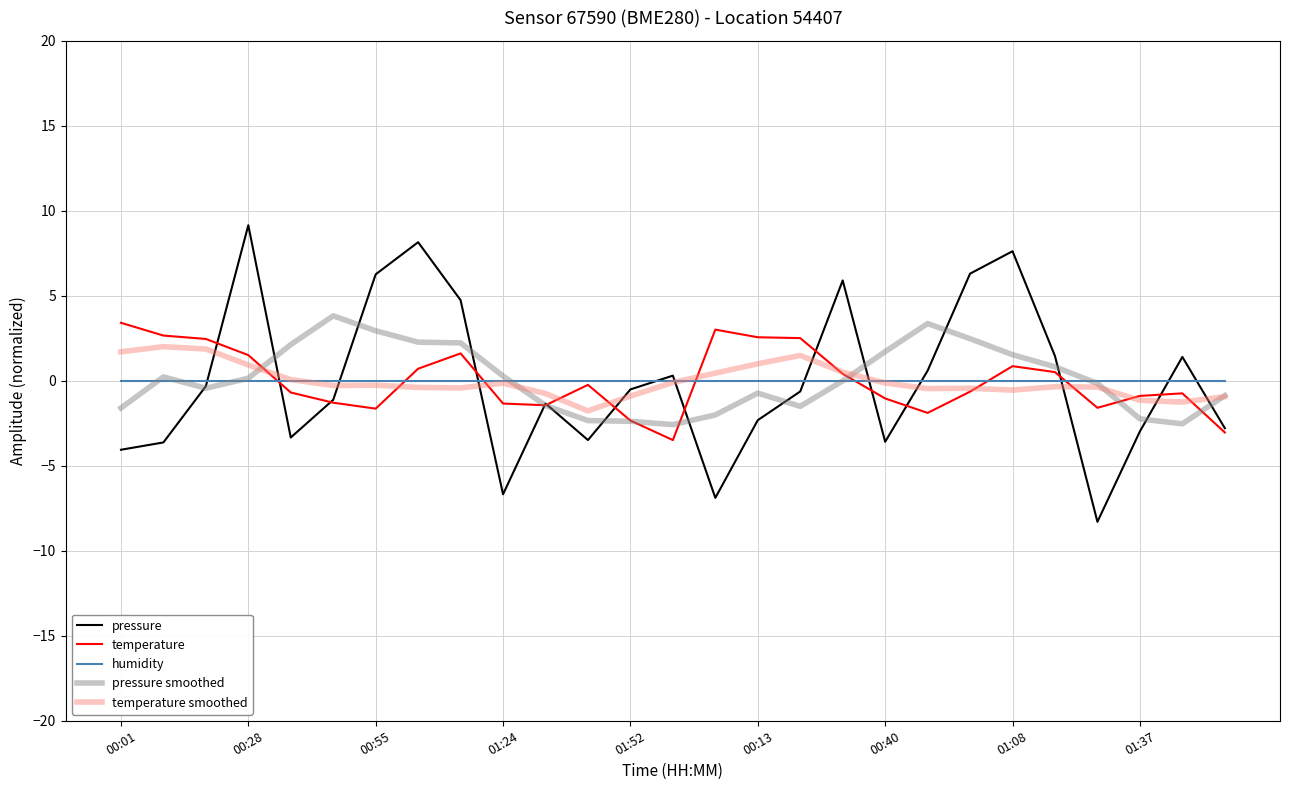

Which series has the largest range (max minus min)?

pressure